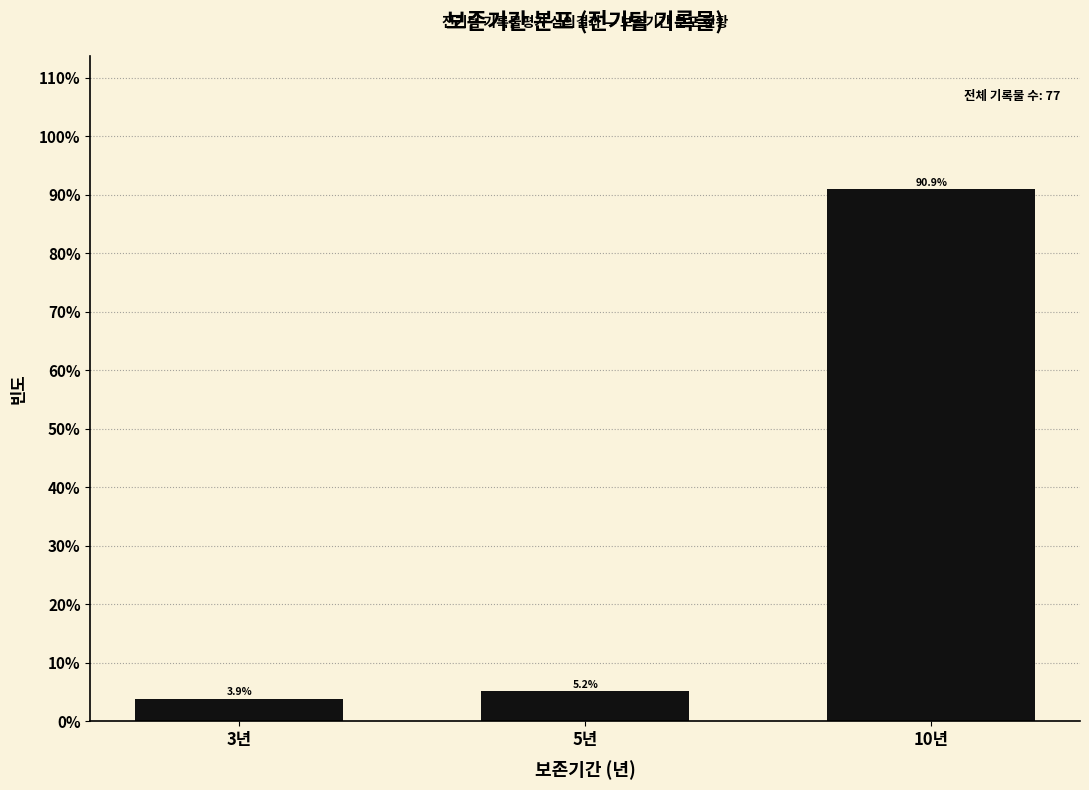

Reading right to left, transcribe all the data shown in this chart.

10년=90.9	5년=5.2	3년=3.9